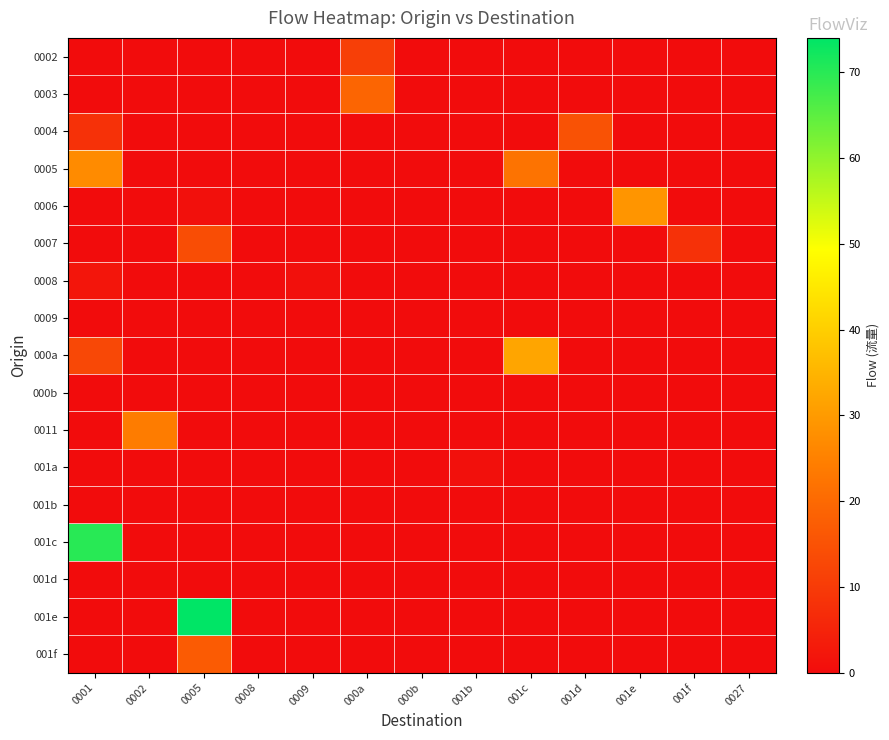

What is the total value across all series at 0002?

24